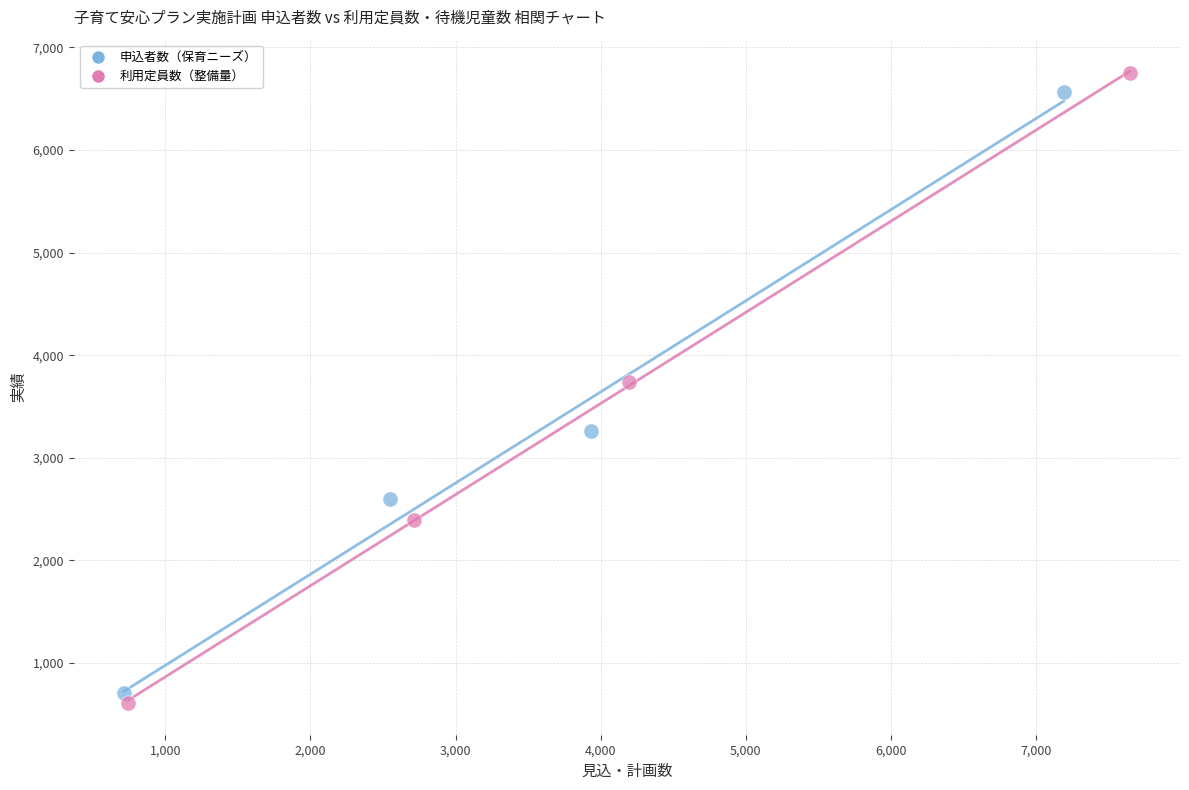

Which series has the largest Y range (max minus min)?

利用定員数（整備量）